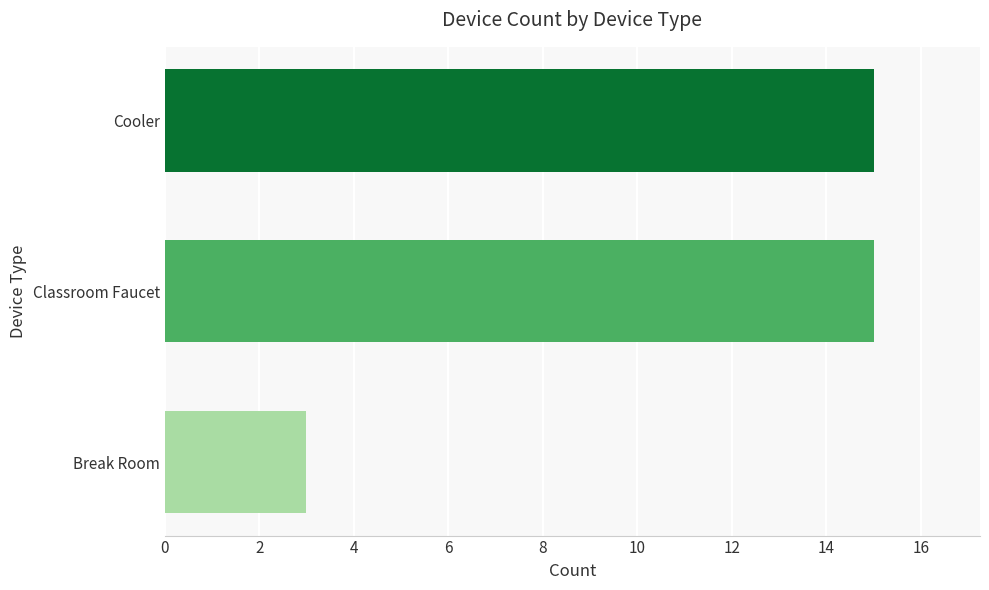

How many data points are less than 15?

1